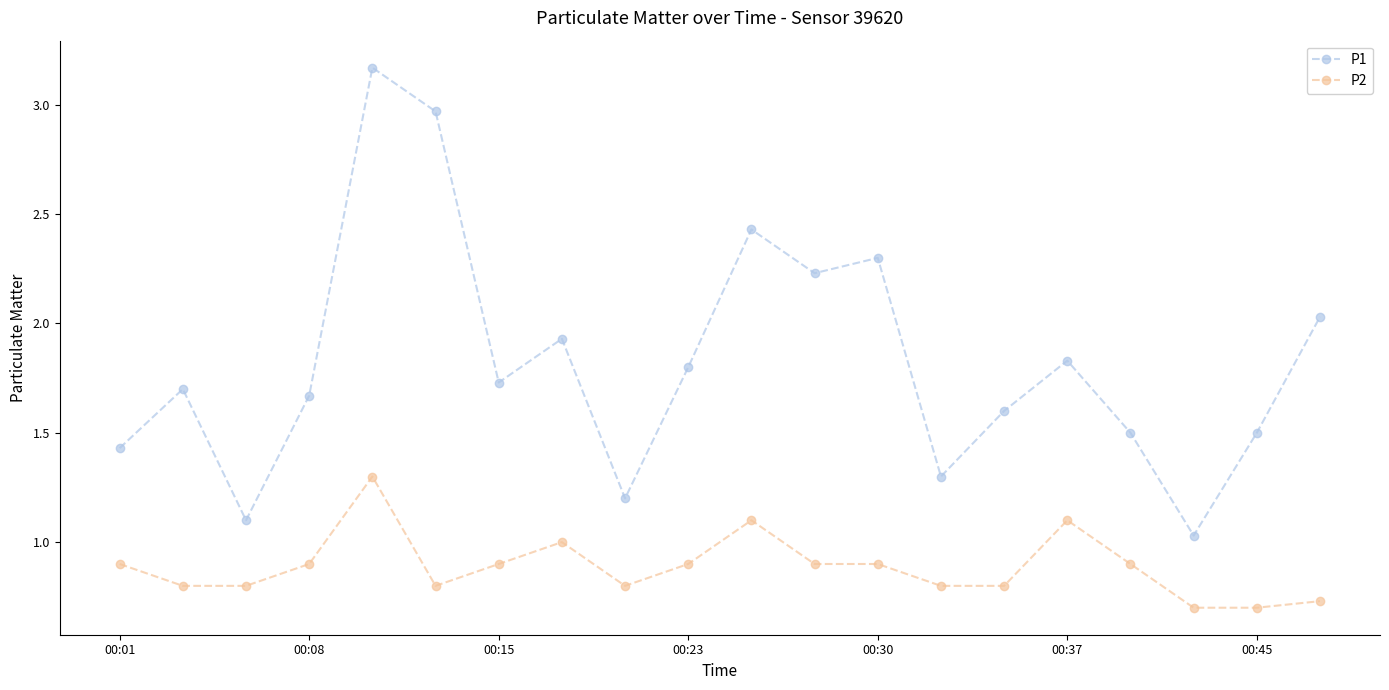

What is the sum of all P2 values?

17.7